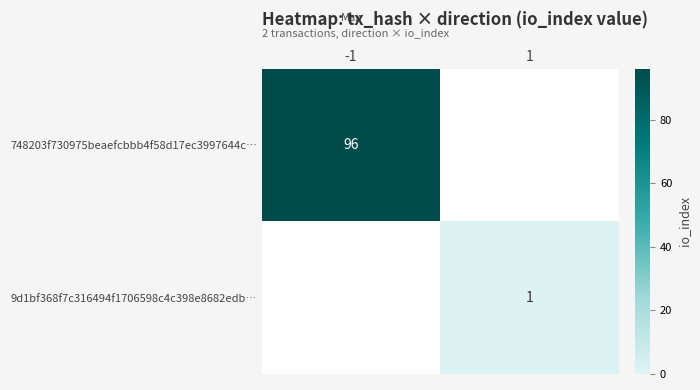

The 748203f730975beaefcbbb4f58d17ec3997644c… series shows 96 at -1. True or false?

True